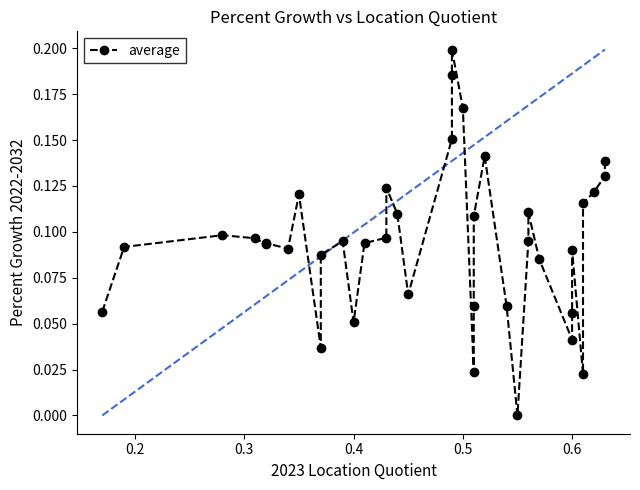

How many interior local valleys (lower than both neighbors) does the data have?

9